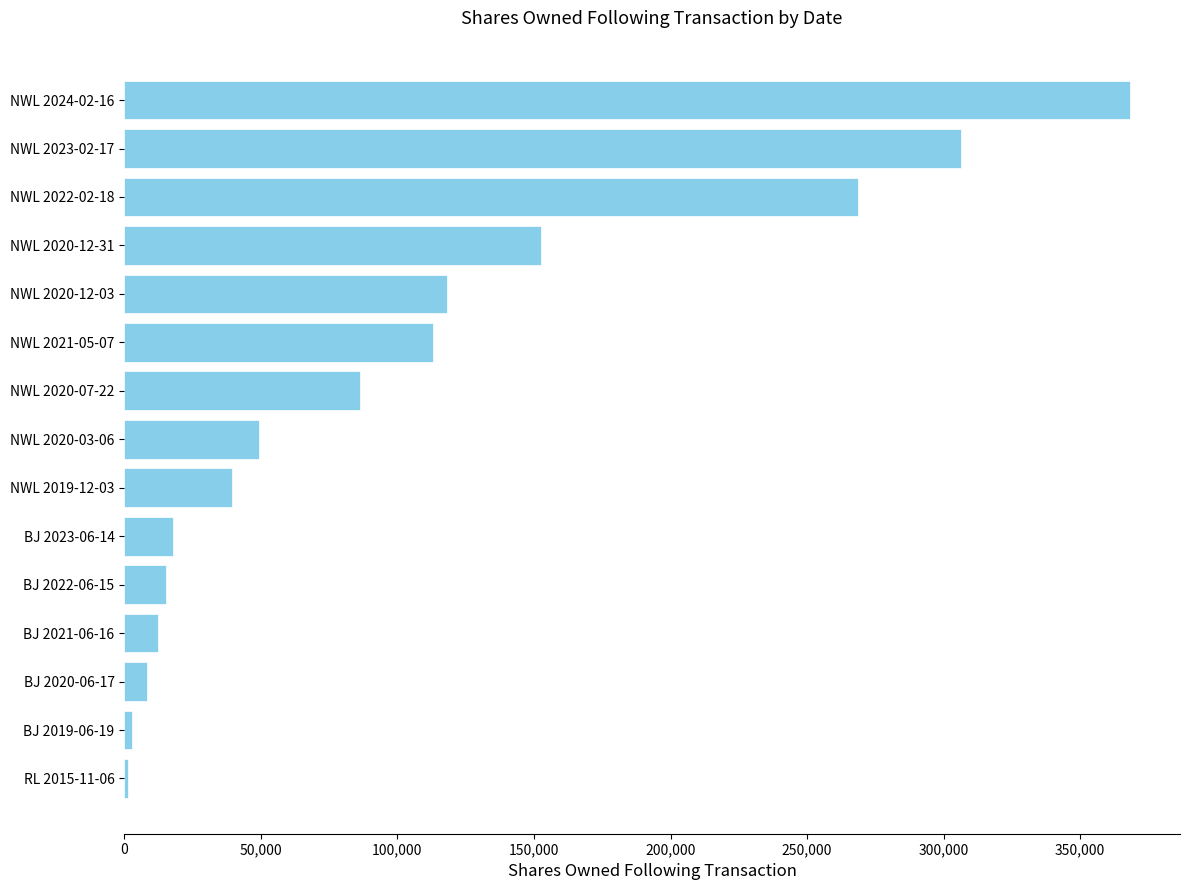

Between BJ 2020-06-17 and NWL 2019-12-03, which is larger?

NWL 2019-12-03